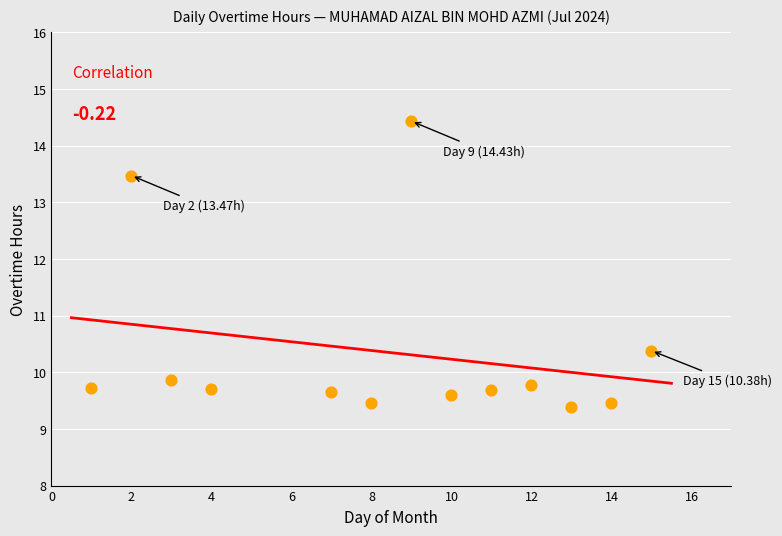

What Y value in the scatter plot is closest to 11?

10.4